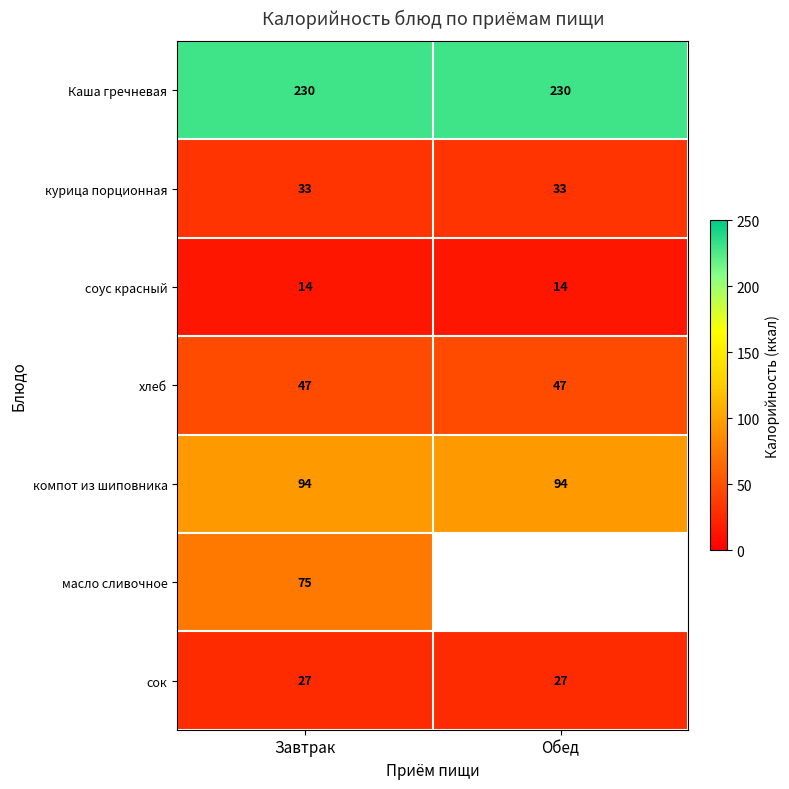

The value of соус красный at Обед is 20. True or false?

False